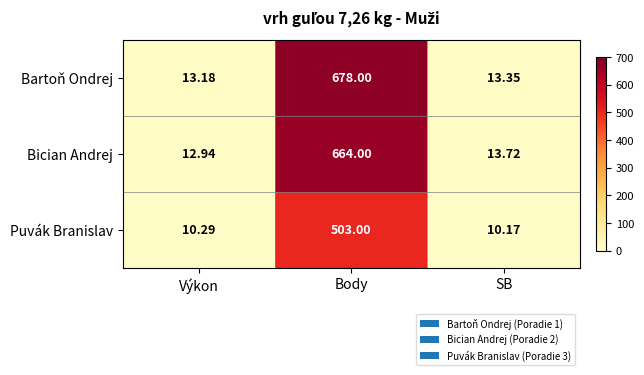

At which label does Bician Andrej first exceed 13?

Body